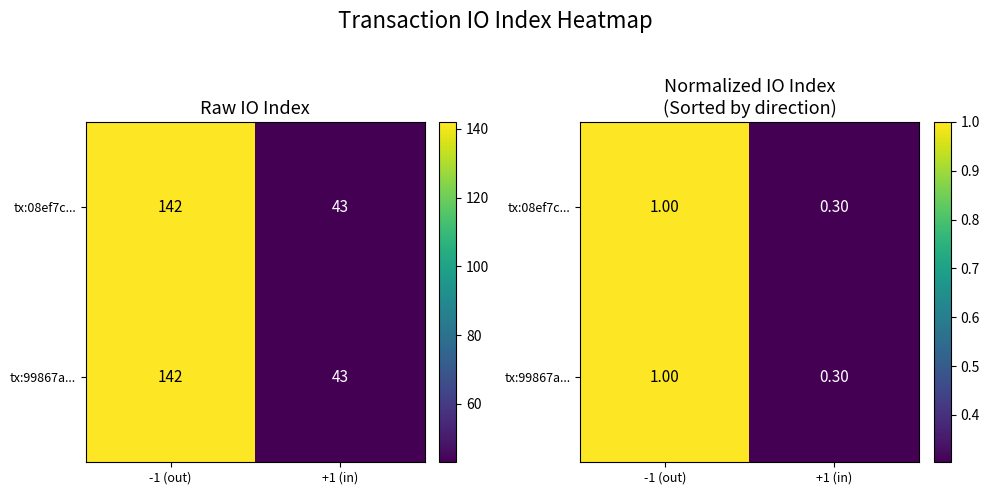

At which category is the sum across all series the highest?

-1 (out)